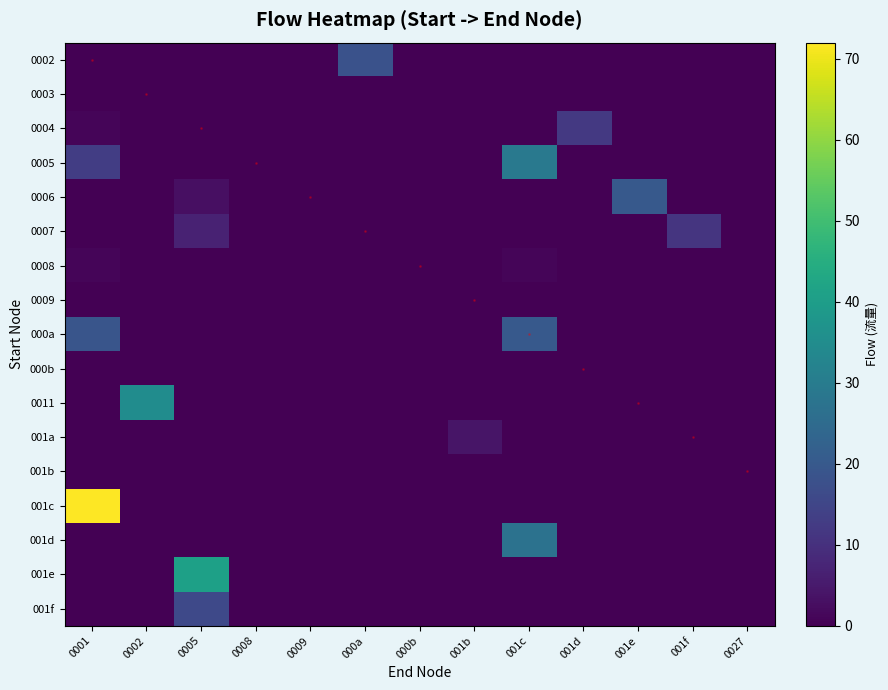

Which series has the widest spread of values?

001c